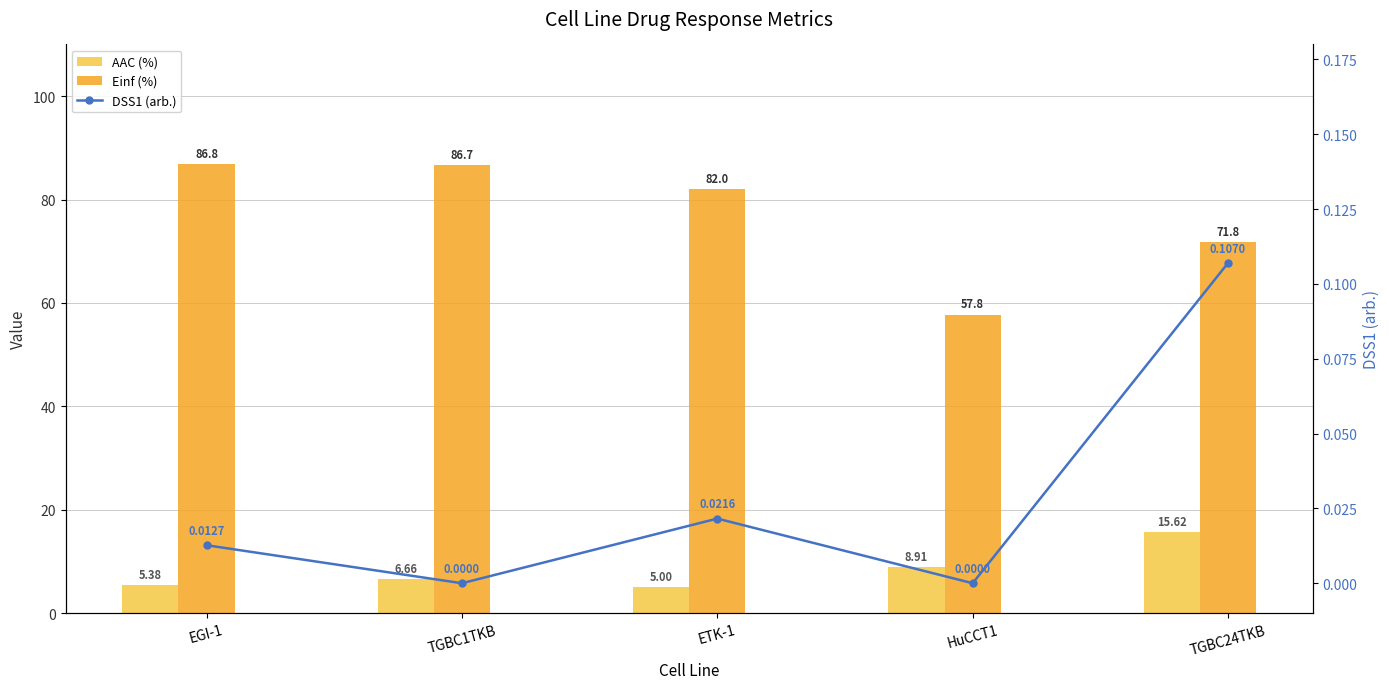

Reading left to right, what are all the values shown in this chart?

AAC (%): EGI-1=5.4	TGBC1TKB=6.7	ETK-1=5.0	HuCCT1=8.9	TGBC24TKB=15.6
Einf (%): EGI-1=86.8	TGBC1TKB=86.7	ETK-1=82.0	HuCCT1=57.8	TGBC24TKB=71.8
DSS1 (arb.): EGI-1=0.0	TGBC1TKB=0.0	ETK-1=0.0	HuCCT1=0.0	TGBC24TKB=0.1